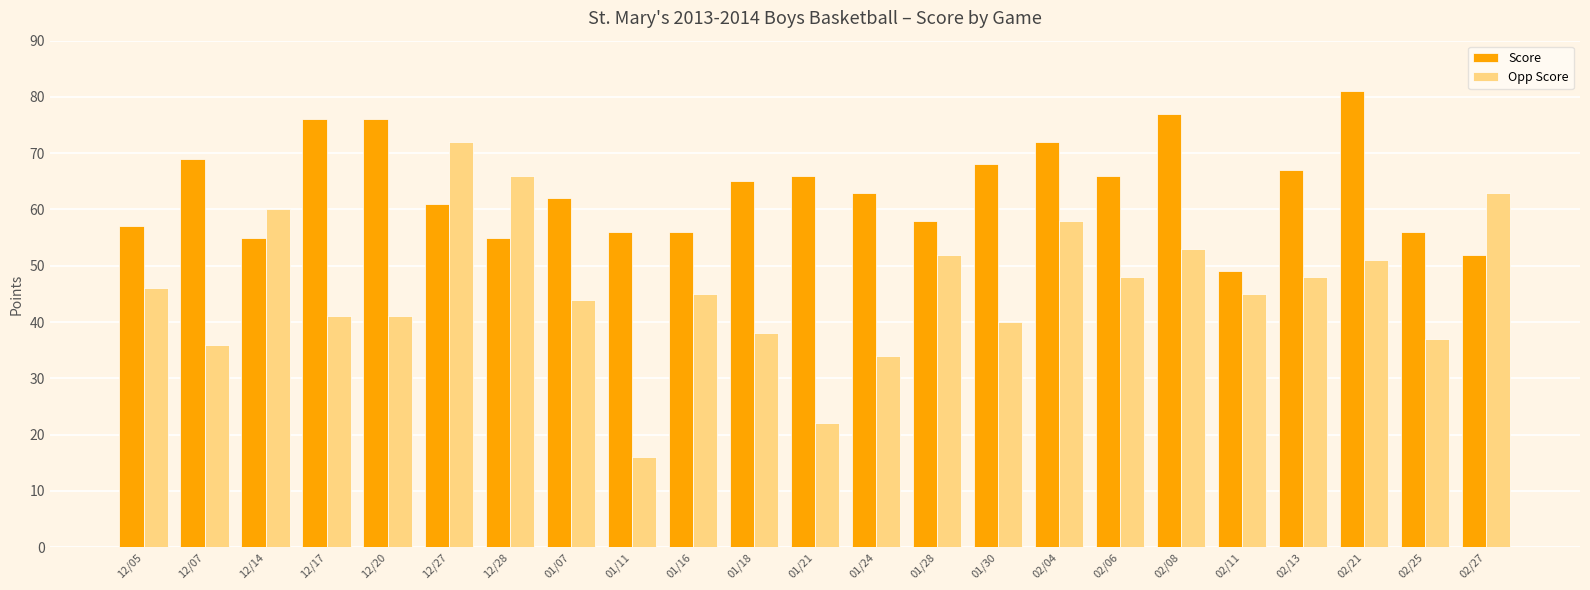

True or false: Opp Score has a value of 20 at 01/16.

False